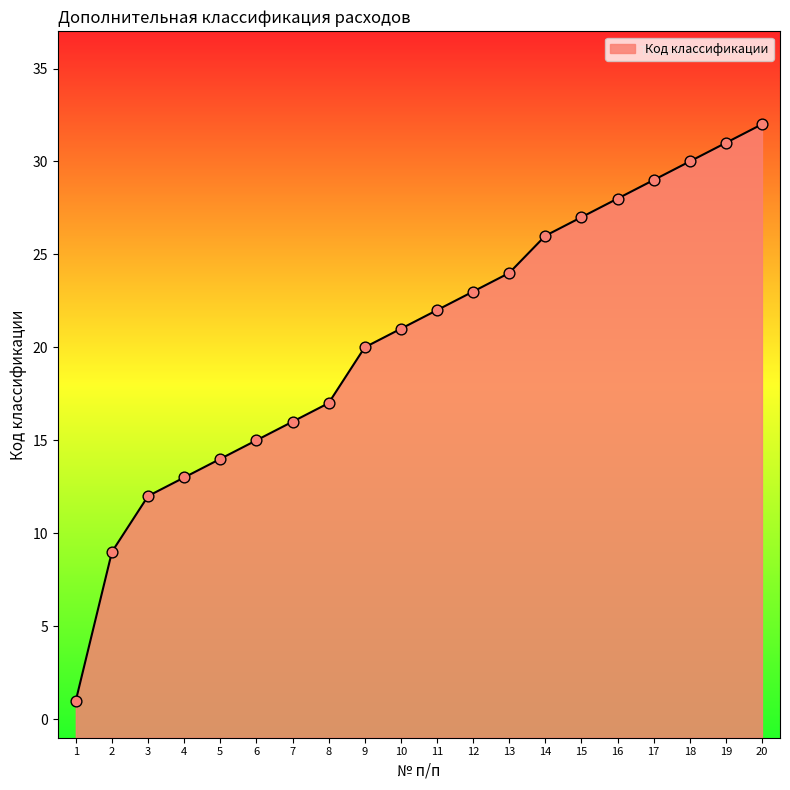

Approximately how many times larger is the value at 19 compared to 5?

2.2